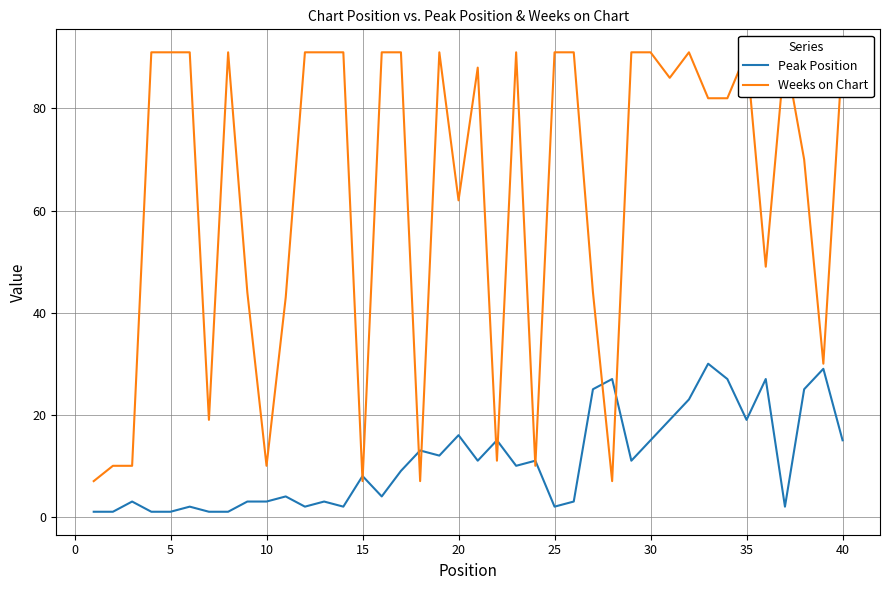

At 15, list the series in order from smallest to largest.

Peak Position, Weeks on Chart